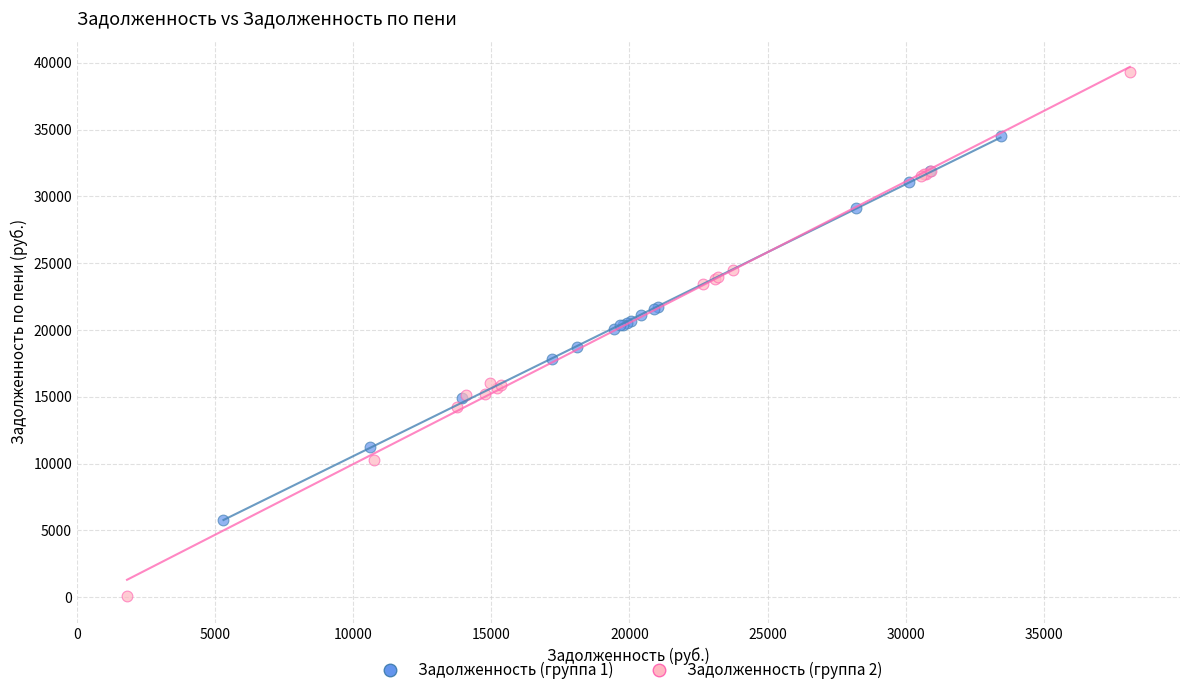

What are all the series names shown in the legend?

Задолженность (группа 1), Задолженность (группа 2)